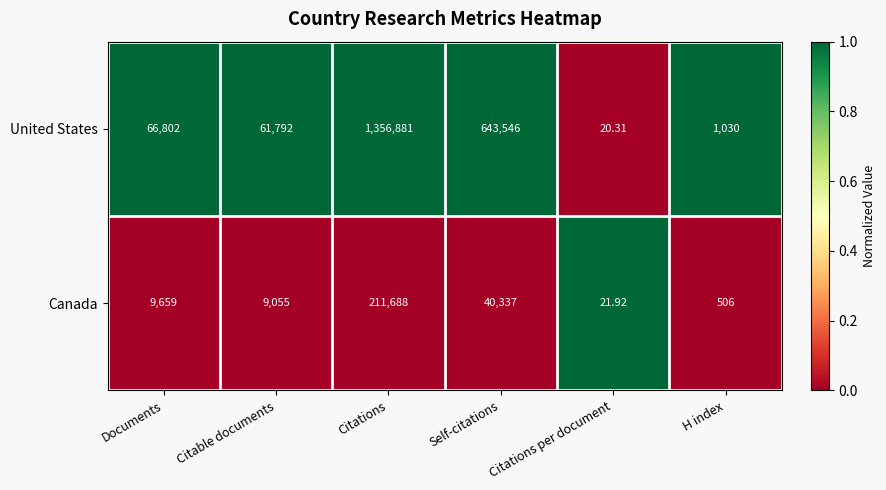

Count the number of data series in this chart.

2